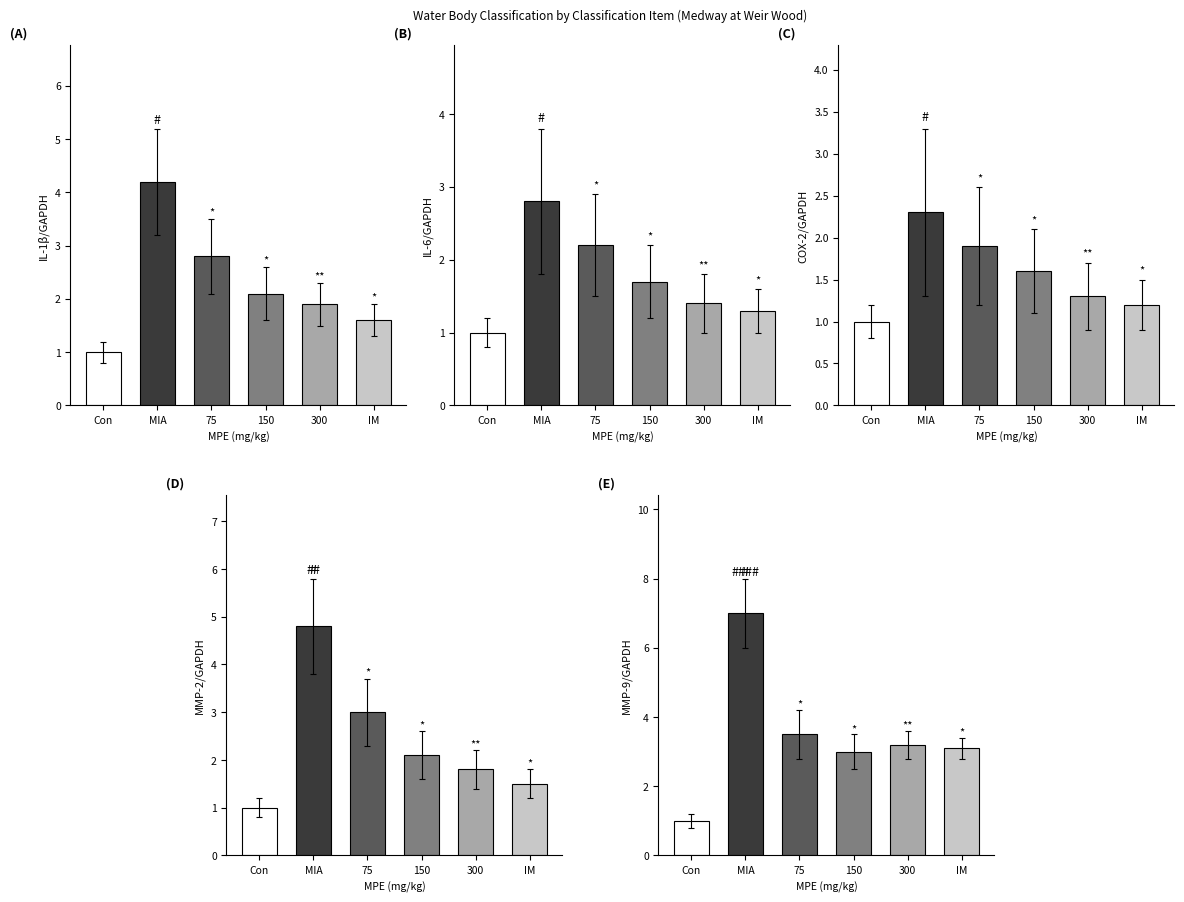

At how many categories does at least one series exceed 3?

4